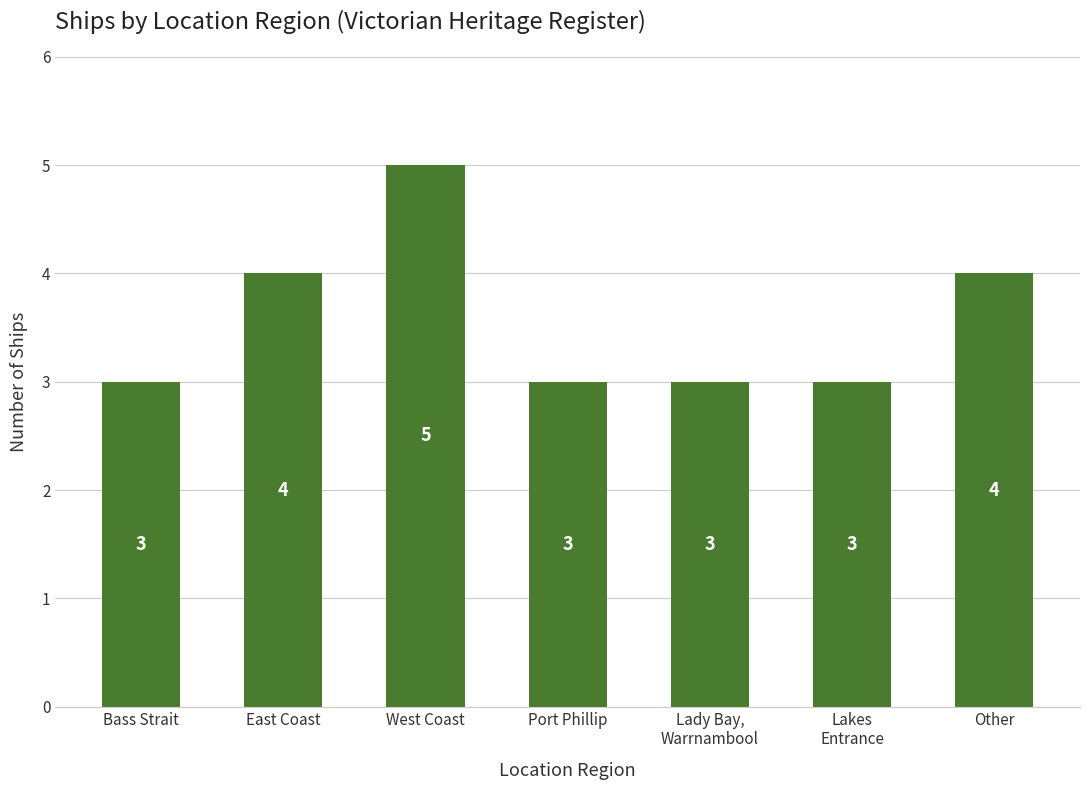

What is the sum of the values at Bass Strait and West Coast?

8